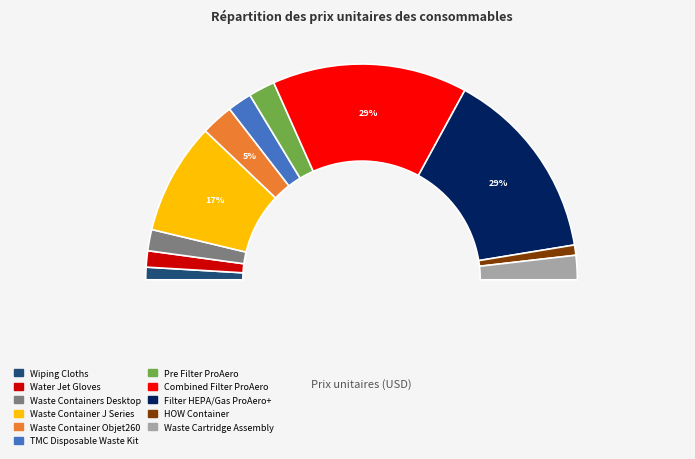

Is there a majority slice in this chart?

No